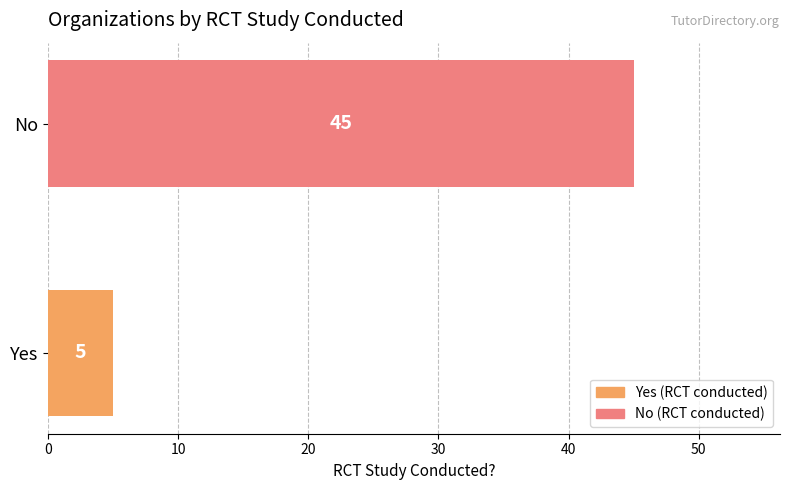

List the labels in order of value, largest first.

No, Yes